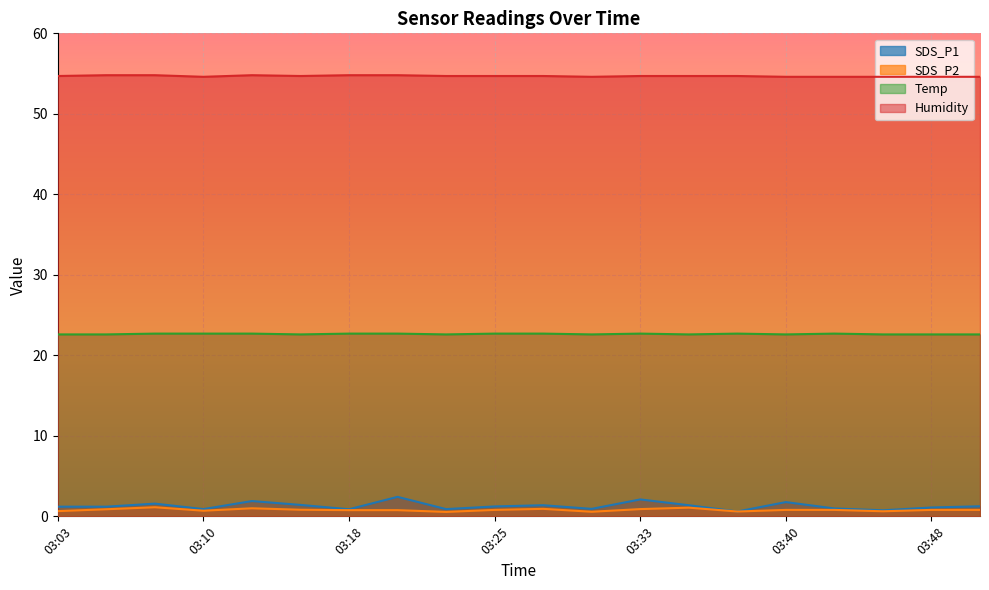

The value of Temp at 03:25 is 12.2. True or false?

False